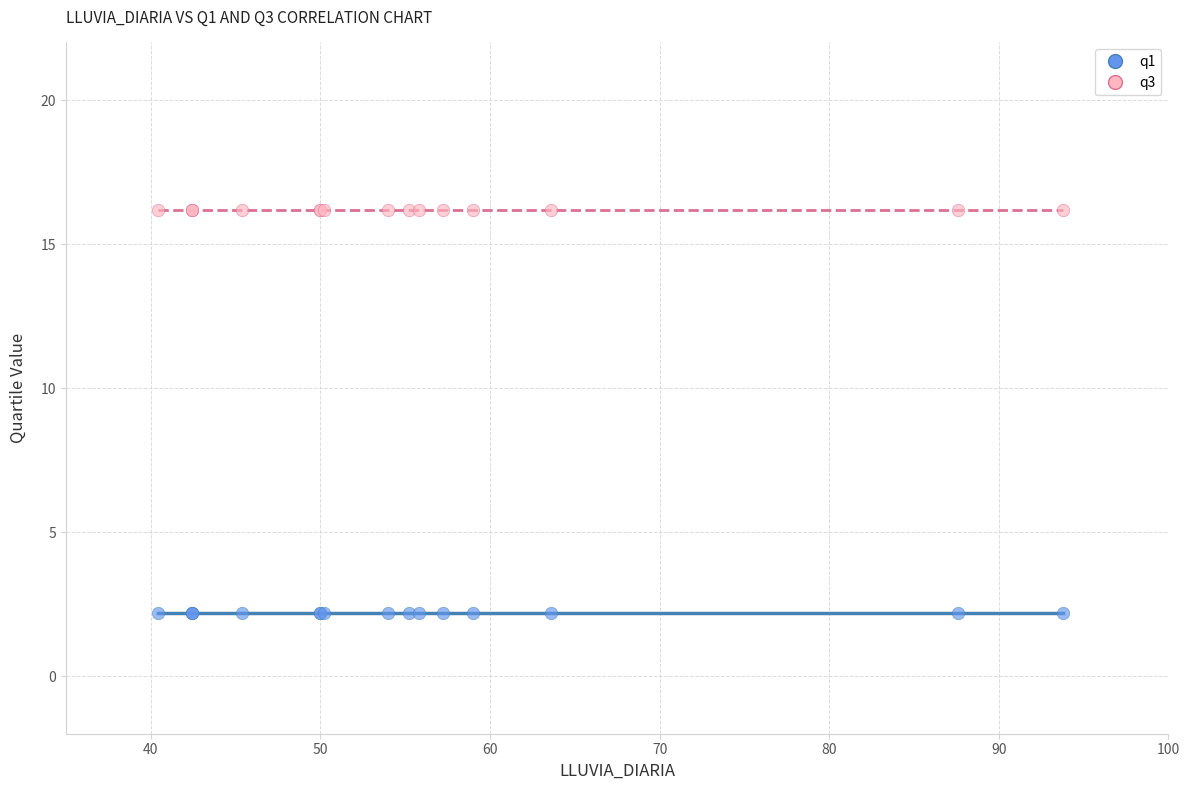

Which series reaches the minimum Y coordinate?

q1